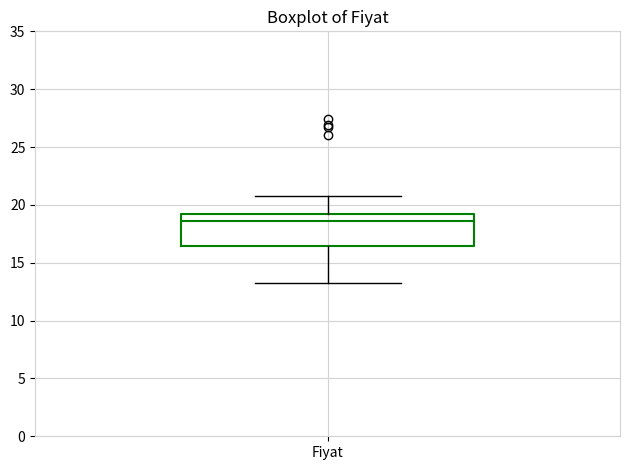

Transcribe this box plot: give where the median line is, the range the box spans, and where the two whiskers end, as read against the y-axis. The values are not printed on the chart, so give them approximately, as read against the axis.

median 18.5, box 16.5 to 19.5, whiskers 13.5 to 21.0